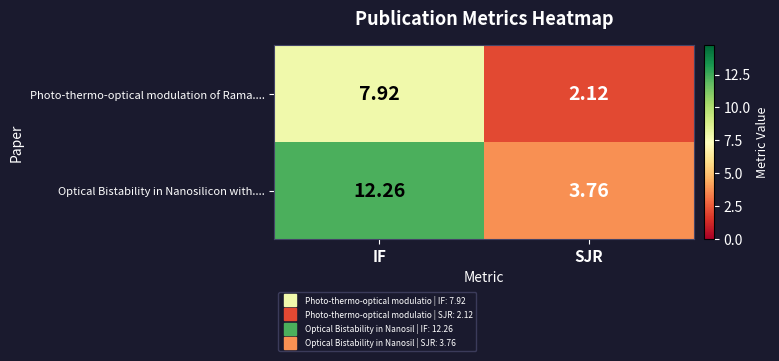

How many series are shown in this chart?

2